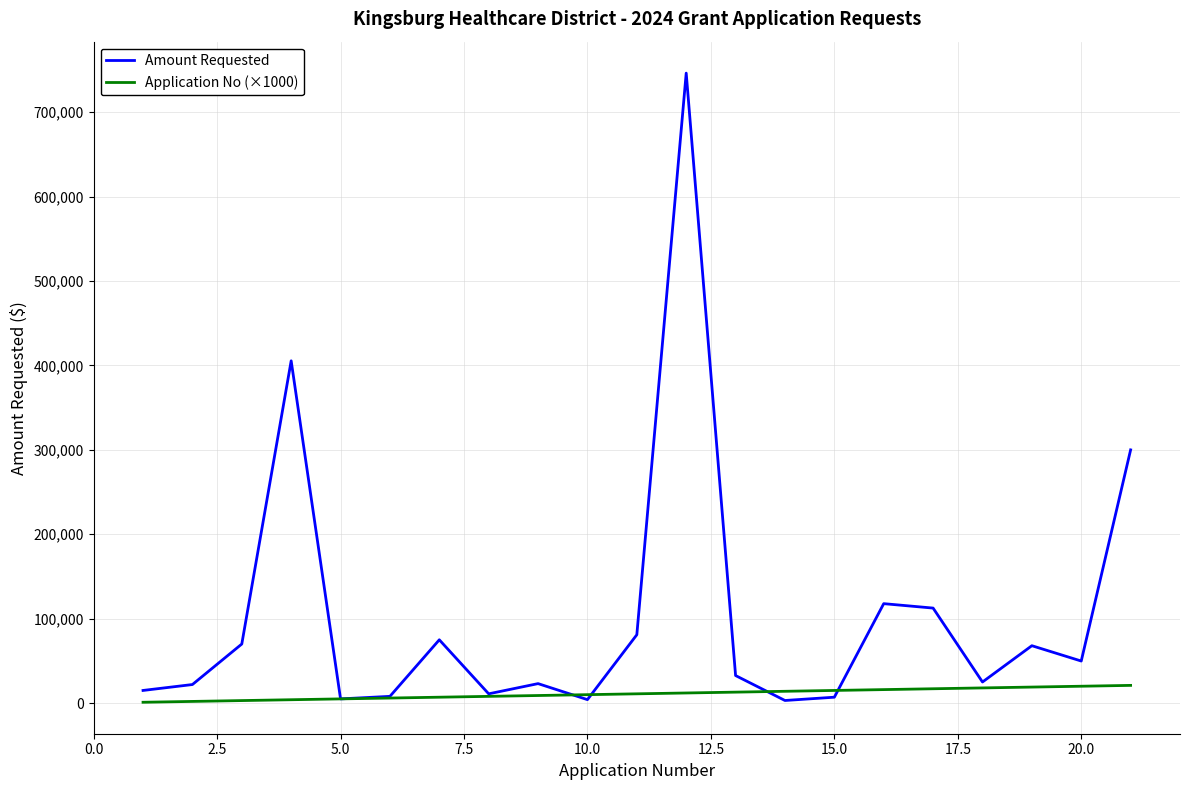

Is this an area chart (filled region under the line)?

No